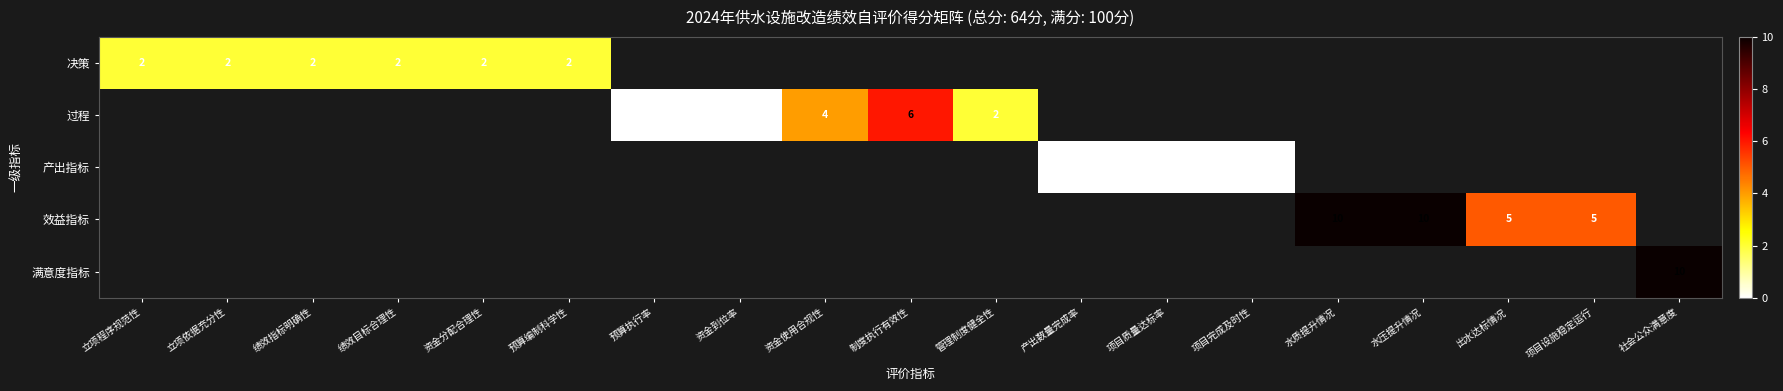

What is the lowest value of the 决策 series?

2.0